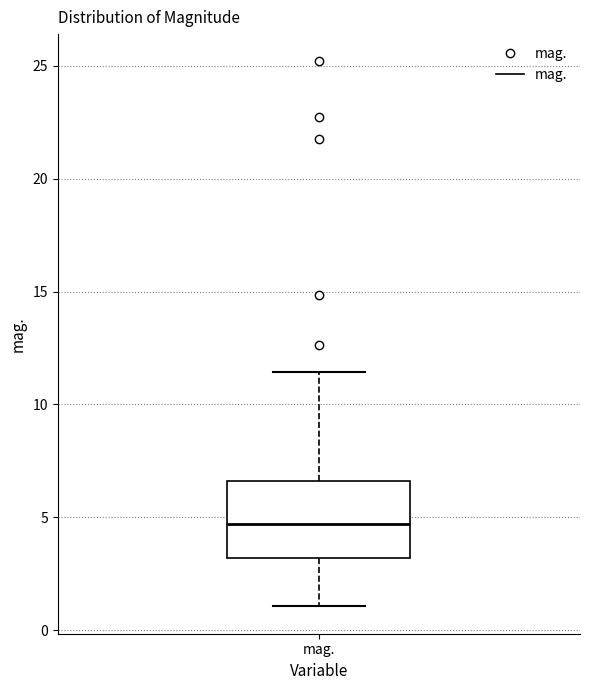

Read this box plot against the y-axis: the position of the median line, the range covered by the box, and the ends of both whiskers. The values are not printed on the chart, so give them approximately, as read against the axis.

median 4.5, box 3.0 to 6.5, whiskers 1.0 to 11.5